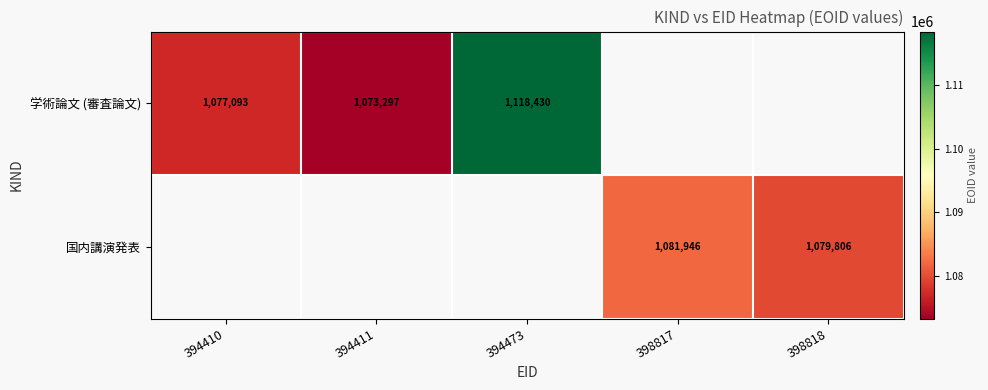

The value of 国内講演発表 at 398817 is 1855967.2. True or false?

False